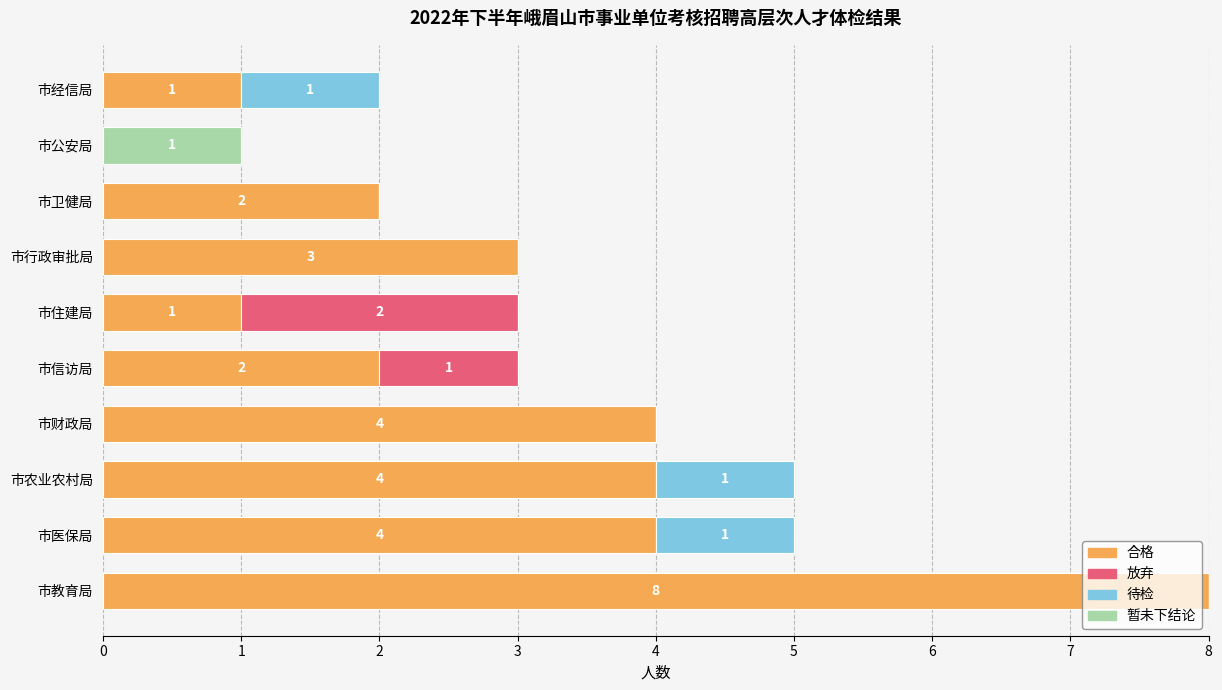

The 合格 series shows 4 at 市财政局. True or false?

True